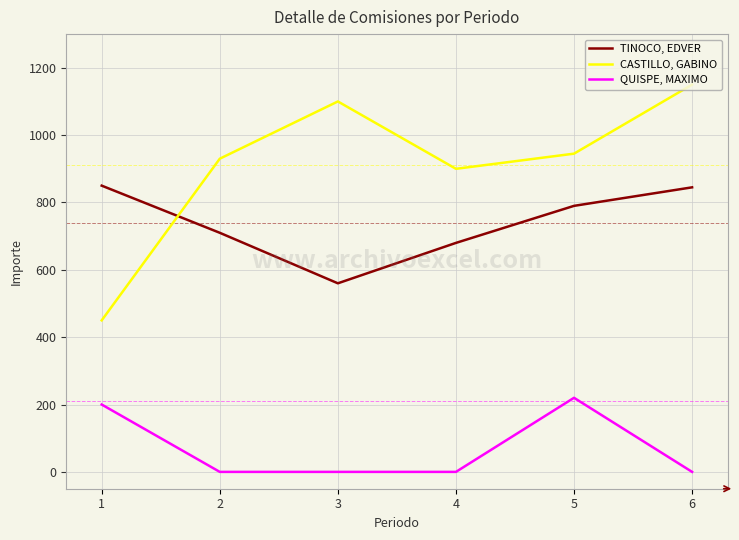

The value of CASTILLO, GABINO at 2 is 1427. True or false?

False